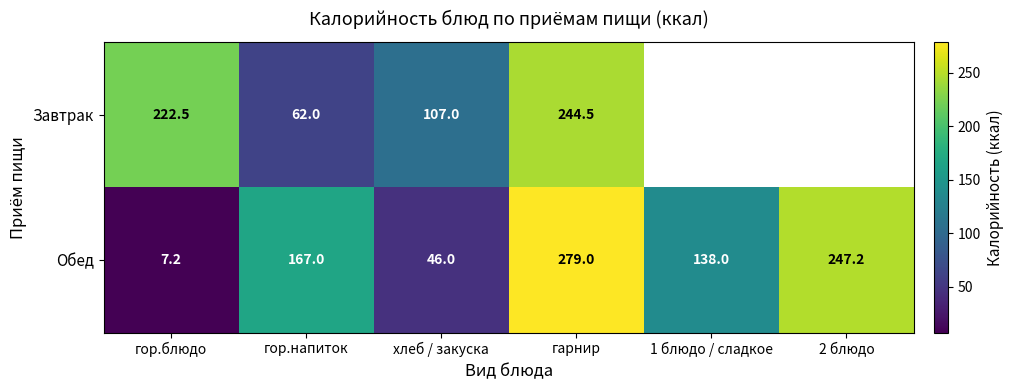

What is the spread (max minus min) of values at гор.напиток?

105.0